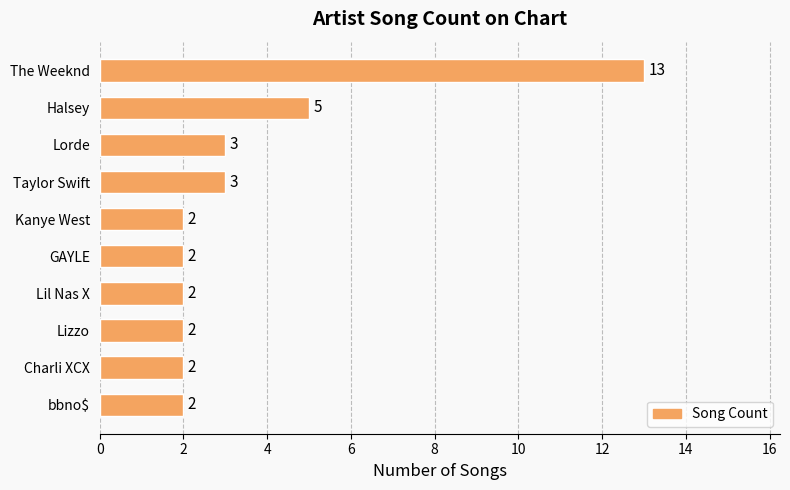

Between The Weeknd and Lizzo, which is larger?

The Weeknd